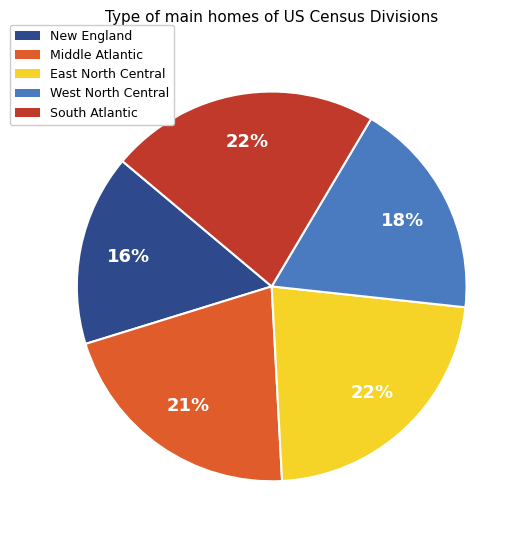

To the nearest percent, what is the average slice percentage?

20%